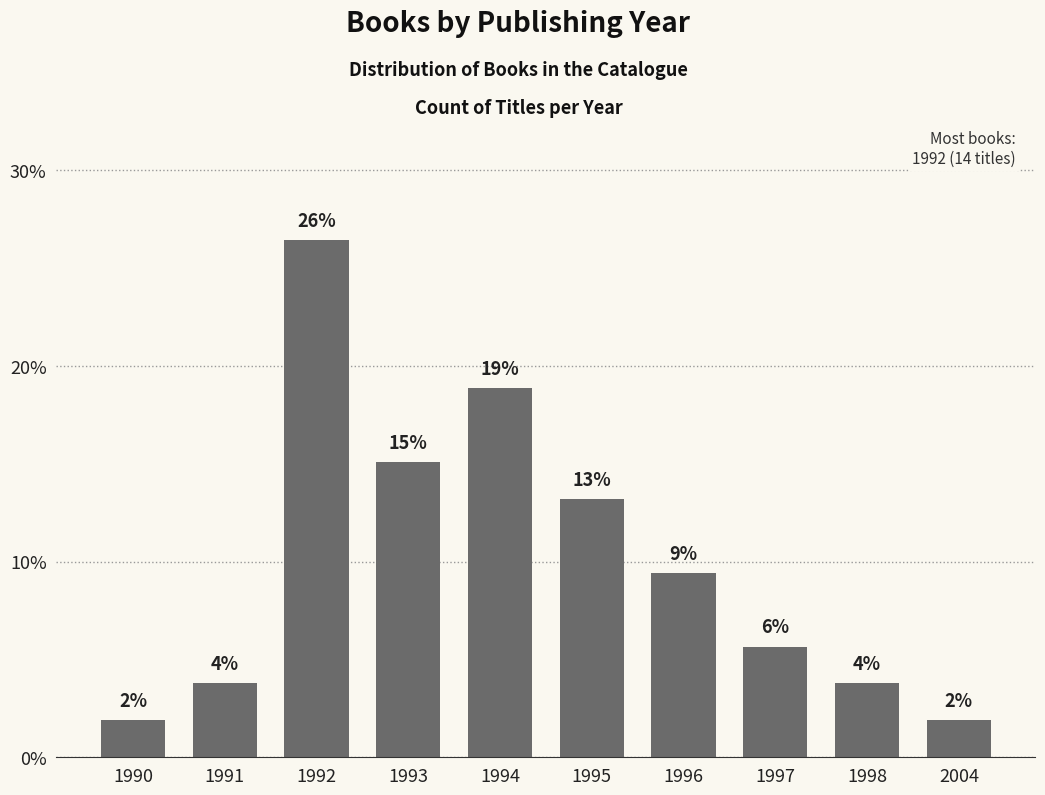

Approximately how many times larger is the value at 1993 compared to 2004?

8.0